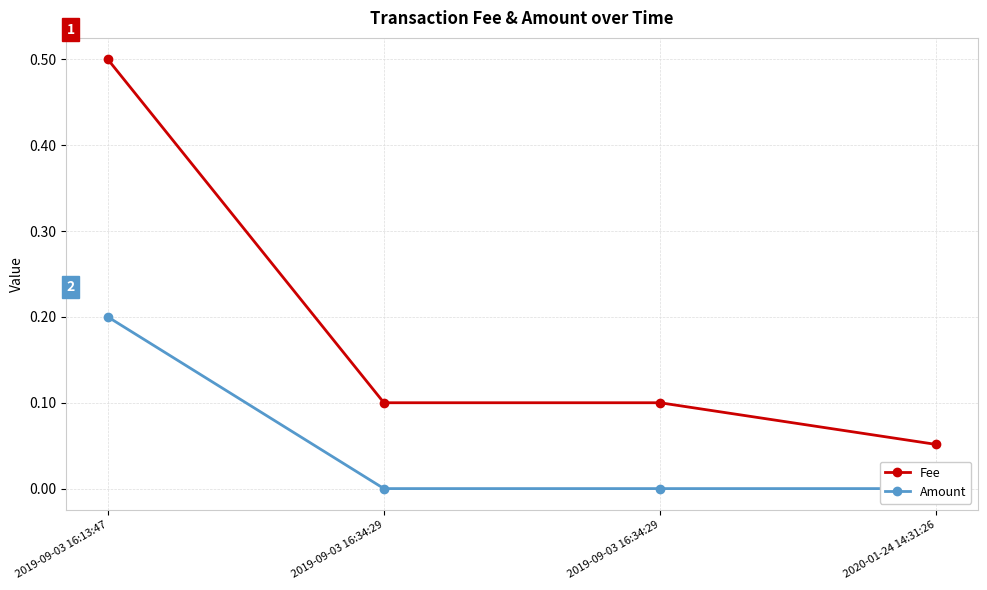

Does the chart display data point markers on the line(s)?

Yes